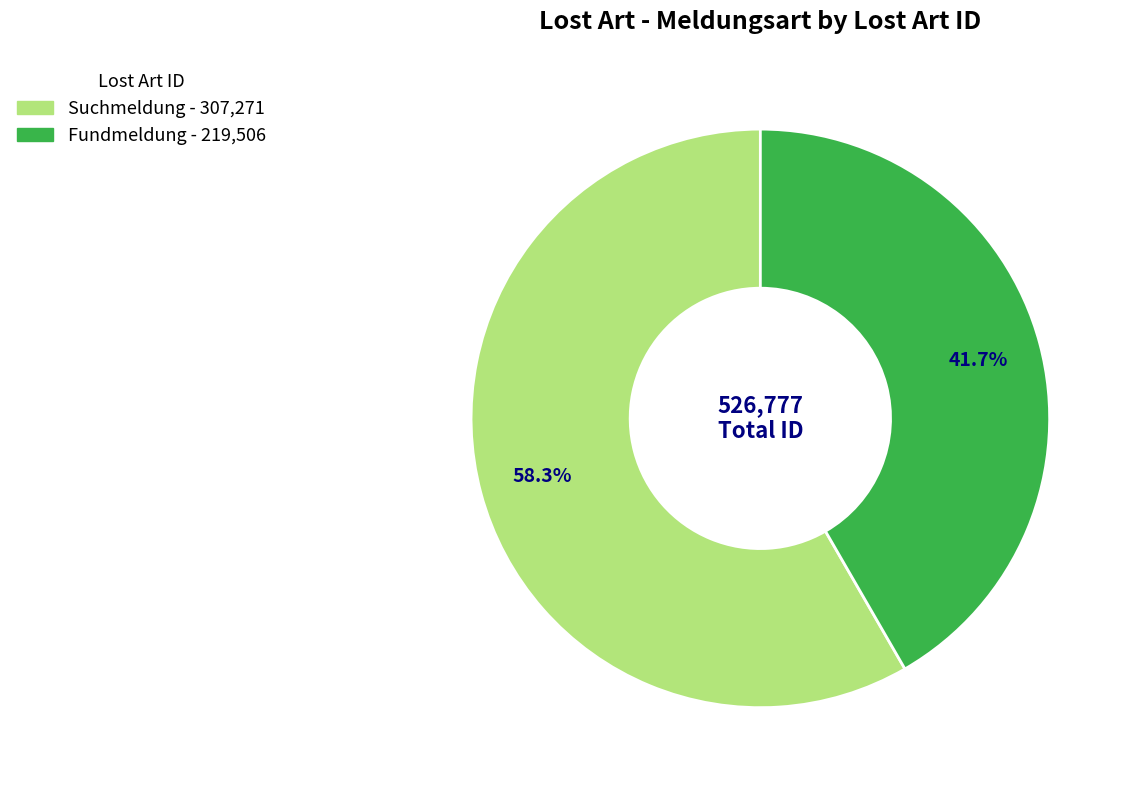

To the nearest percent, what is the difference between the Suchmeldung and Fundmeldung slice percentages?

17%